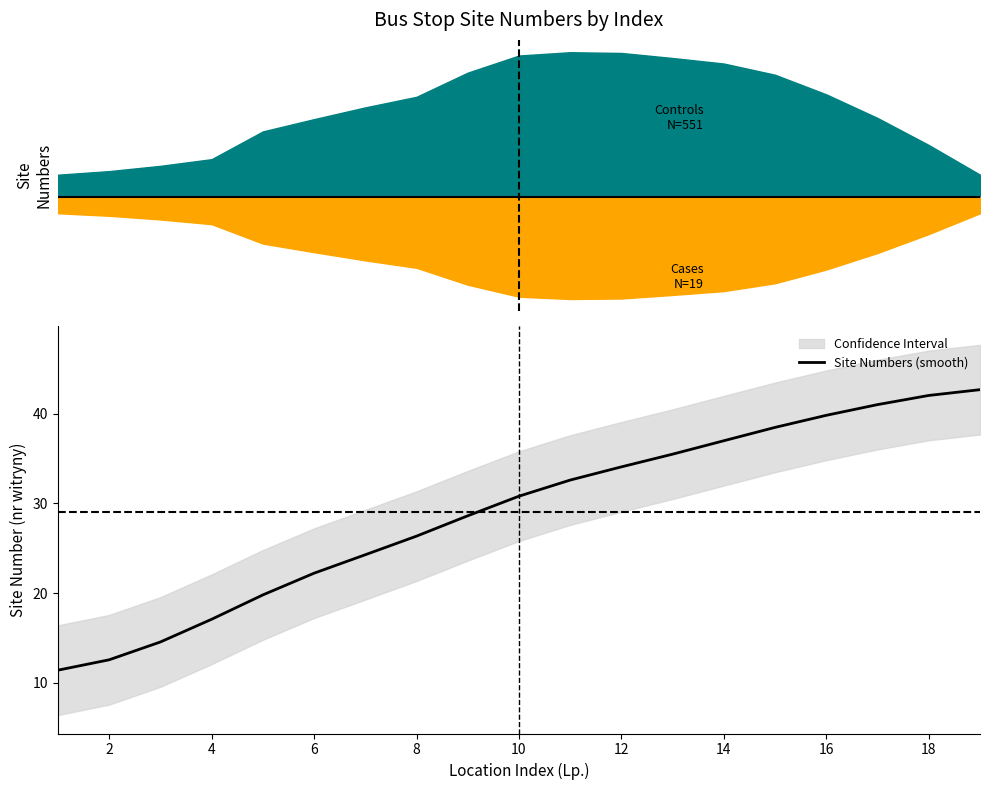

What is the difference between the maximum and minimum values?

31.3